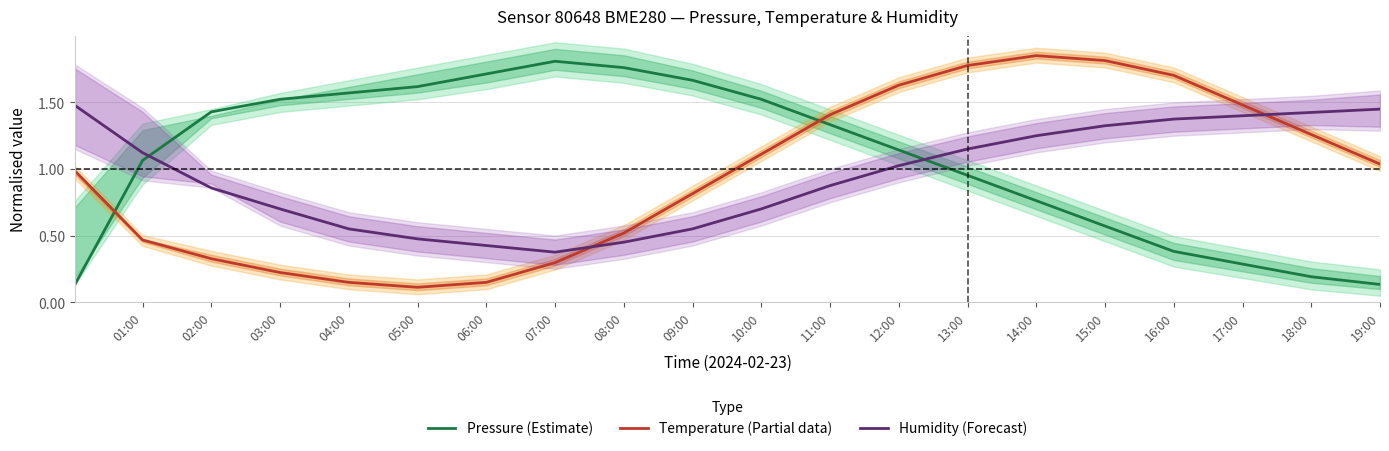

How many data points does each series have?

20